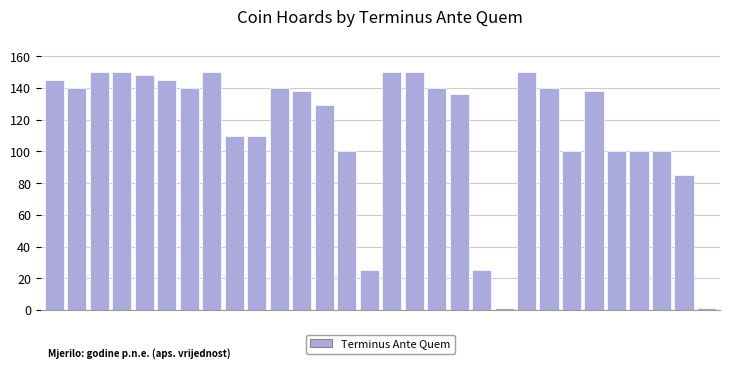

Reading left to right, extract all data points from this chart.

145	140	150	150	148	145	140	150	110	110	140	138	129	100	25	150	150	140	136	25	1	150	140	100	138	100	100	100	85	1